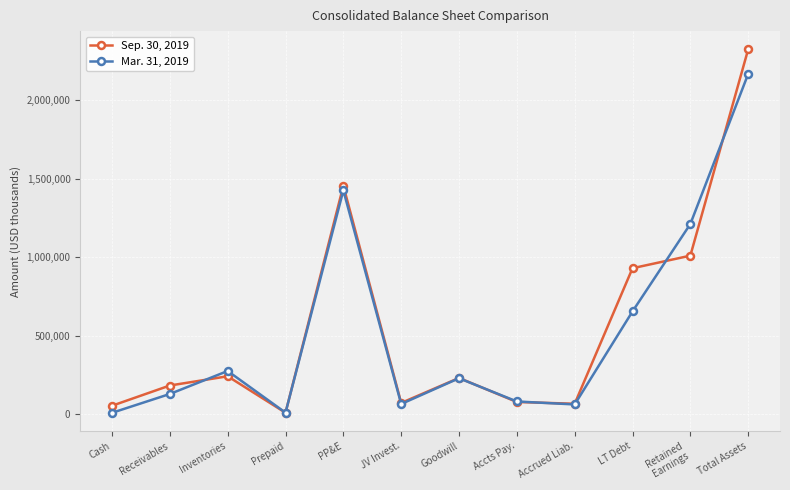

True or false: Mar. 31, 2019 has a value of 1891249 at PP&E.

False